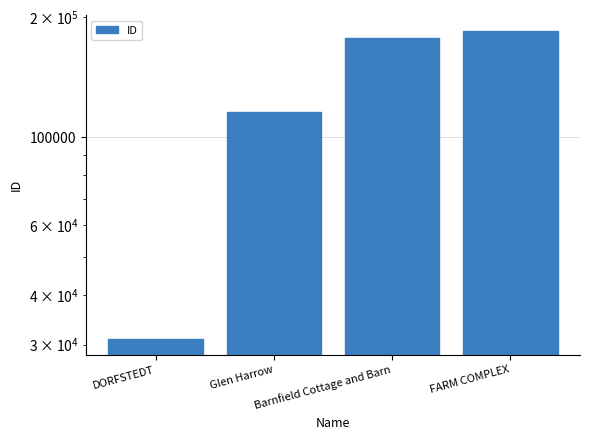

Does the chart contain stacked bars?

No